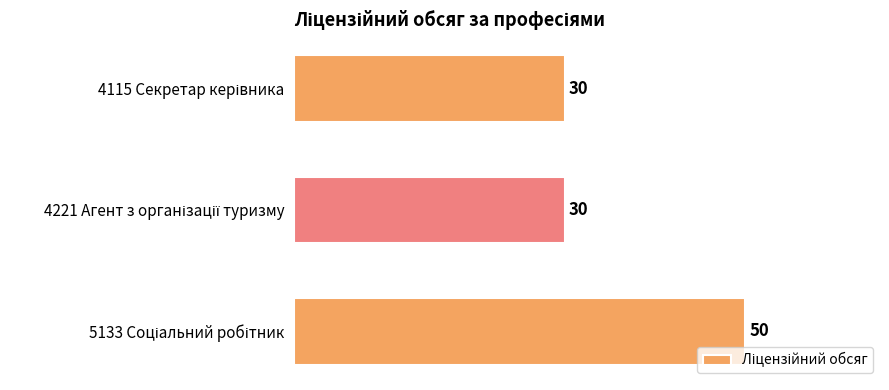

What is the difference between the maximum and minimum values?

20